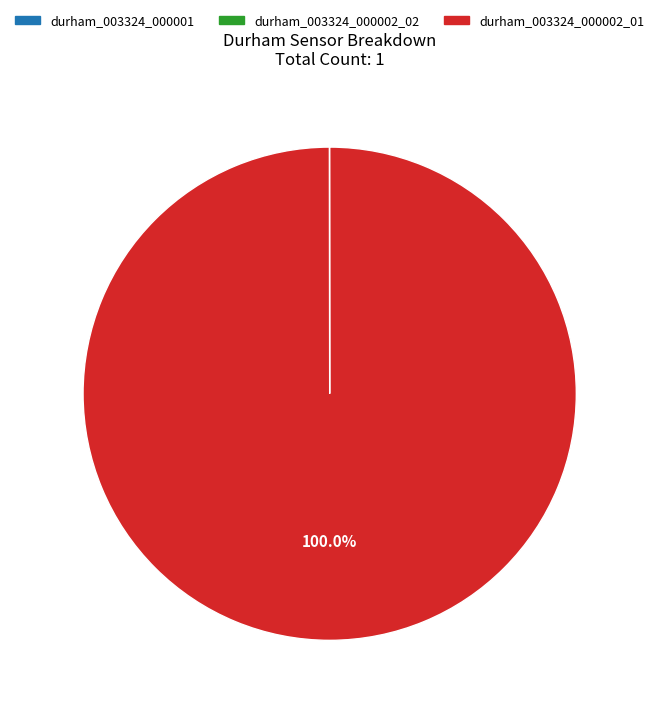

Which slice is the largest?

durham_003324_000002_01